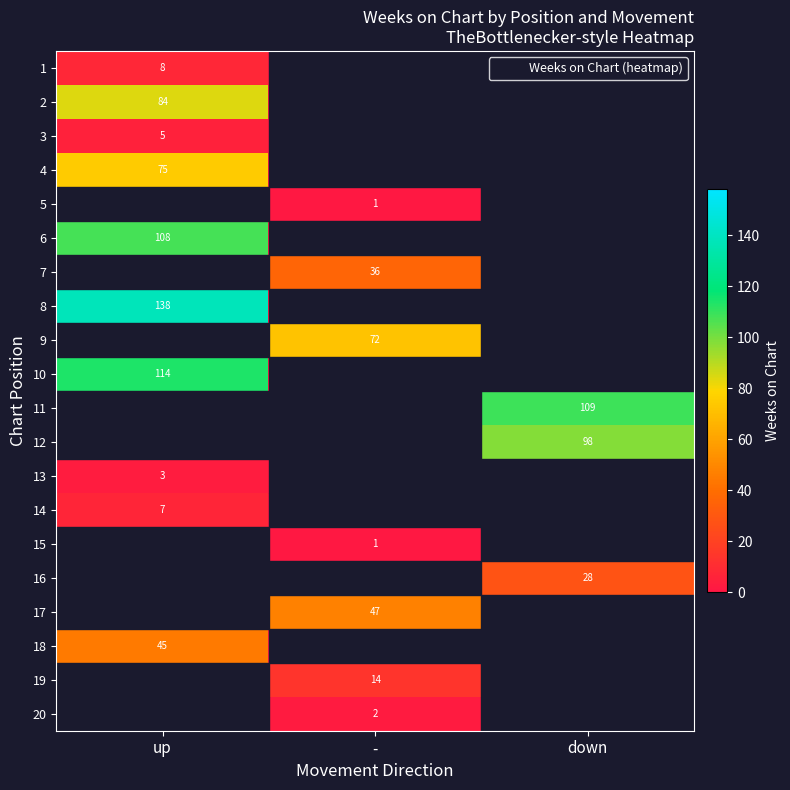

At which label does 18 reach its minimum?

-